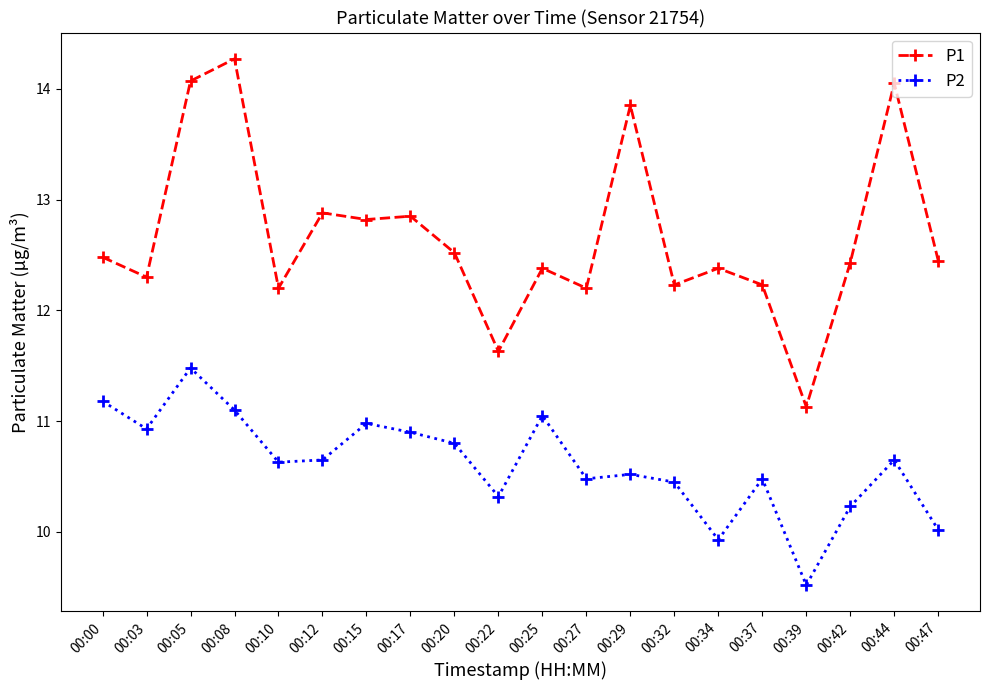

At which label is P2 closest to 10?

00:47